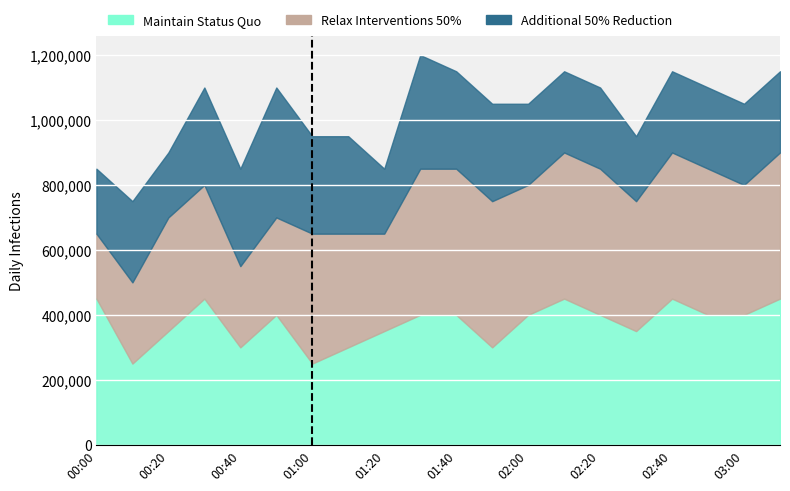

Which series has the widest spread of values?

Relax Interventions 50%